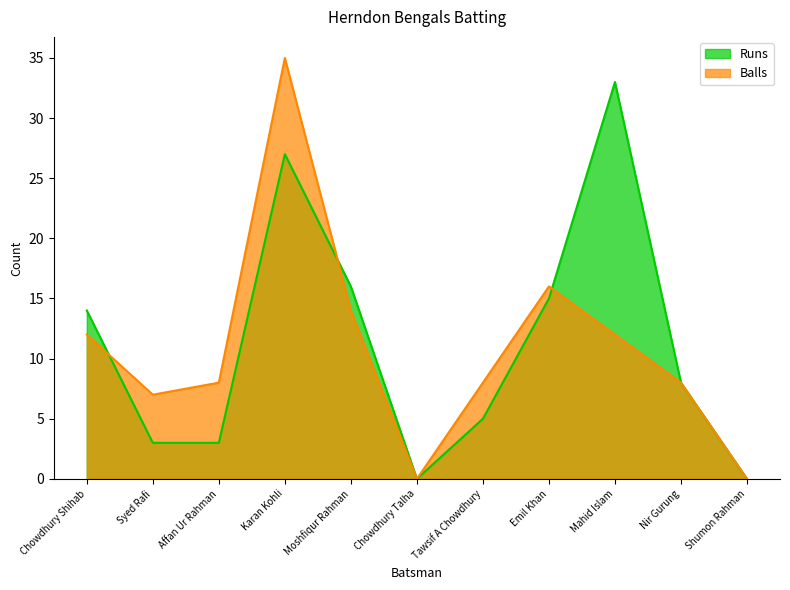

Which label corresponds to the largest value in the chart?

Karan Kohli